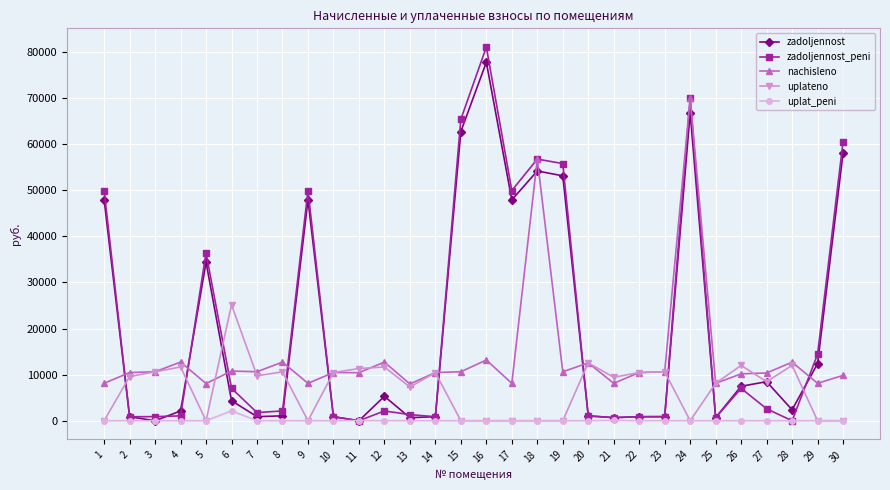

Is the value of zadoljennost at 16 greater than the value of zadoljennost_peni at 16?

No